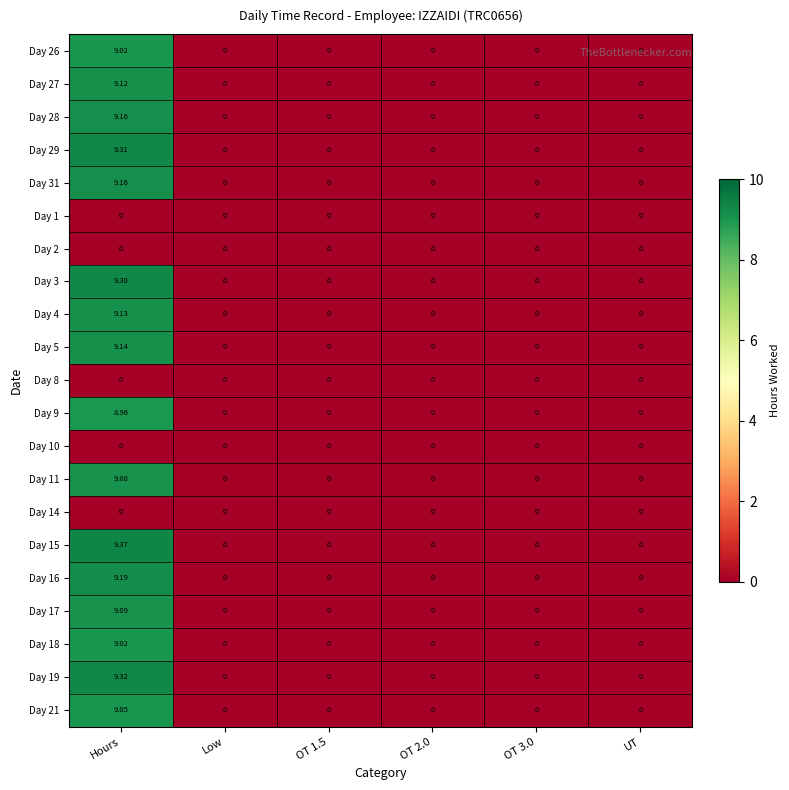

At which category does the chart reach its peak across all series?

Hours